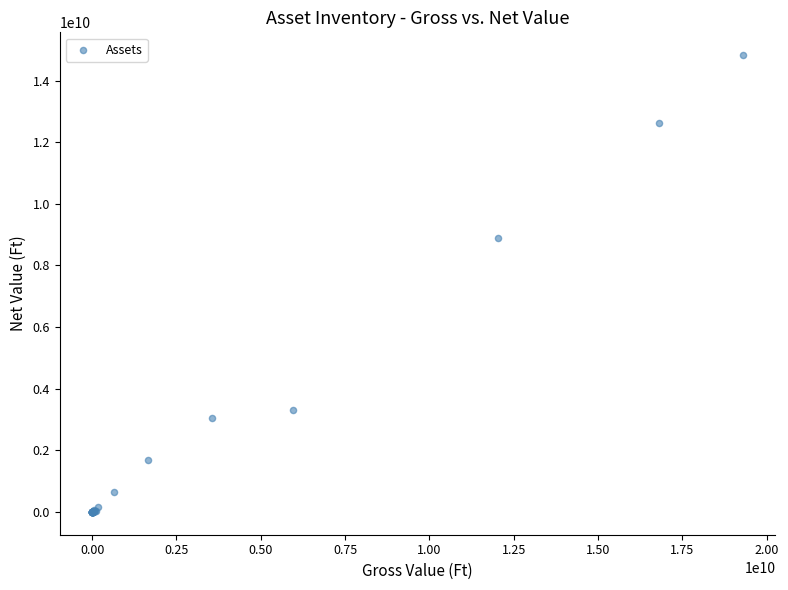

What Y value in the scatter plot is closest to 7411583553?

8880619683